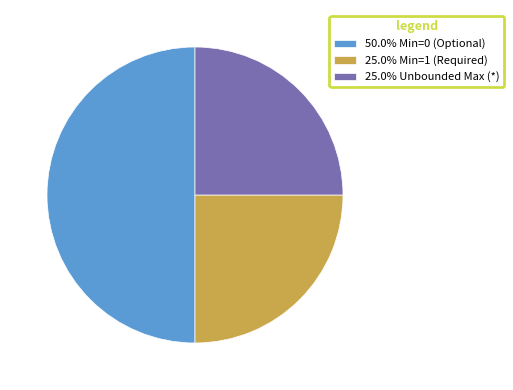

Does 25.0% Min=1 (Required) represent more than half of the total?

No